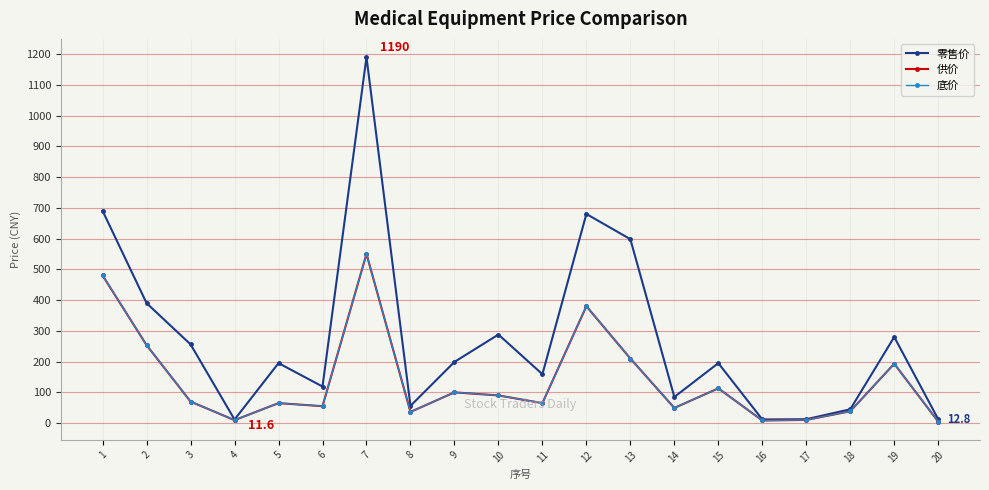

At which category does 供价 reach its first local valley?

4